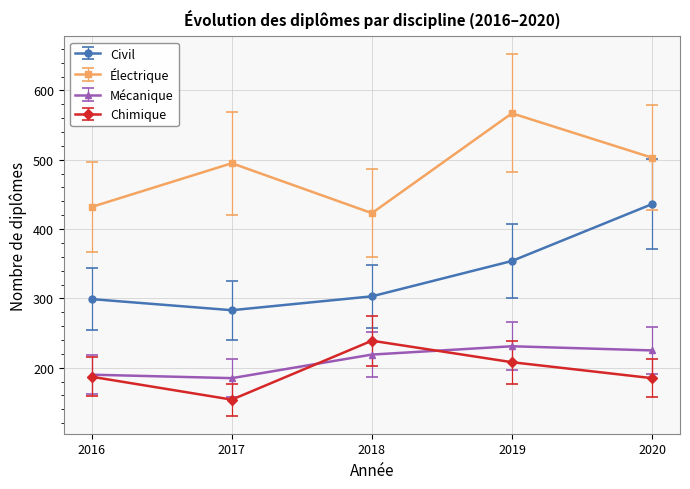

At which label is Chimique closest to 196?

2016